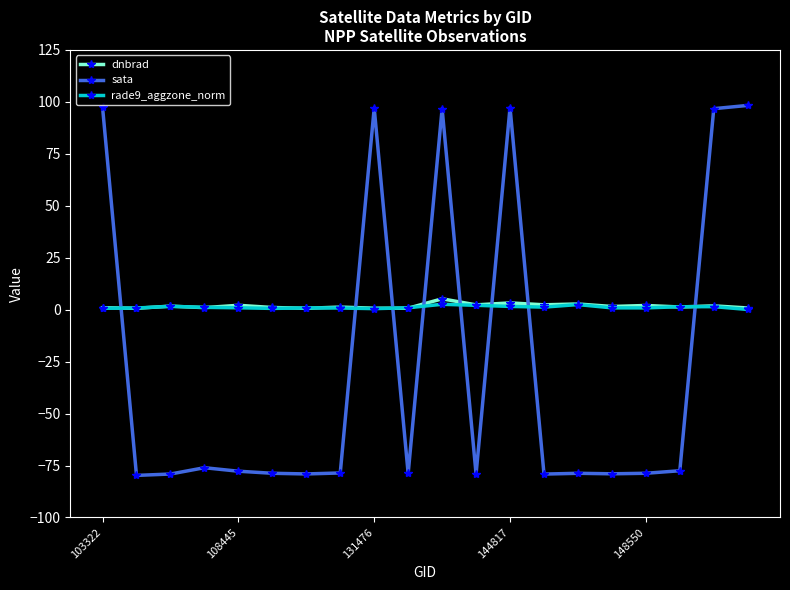

True or false: sata and rade9_aggzone_norm intersect in this chart.

True